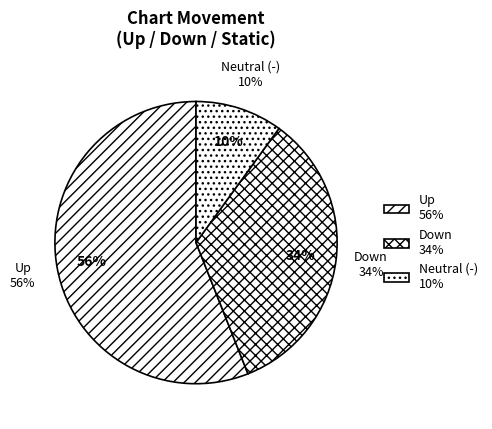

To the nearest percent, what is the average slice percentage?

33%